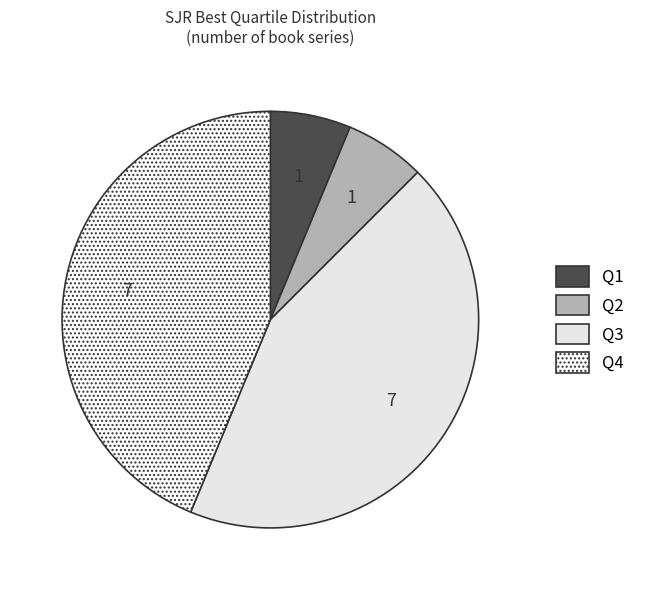

How many slices are in this pie chart?

4